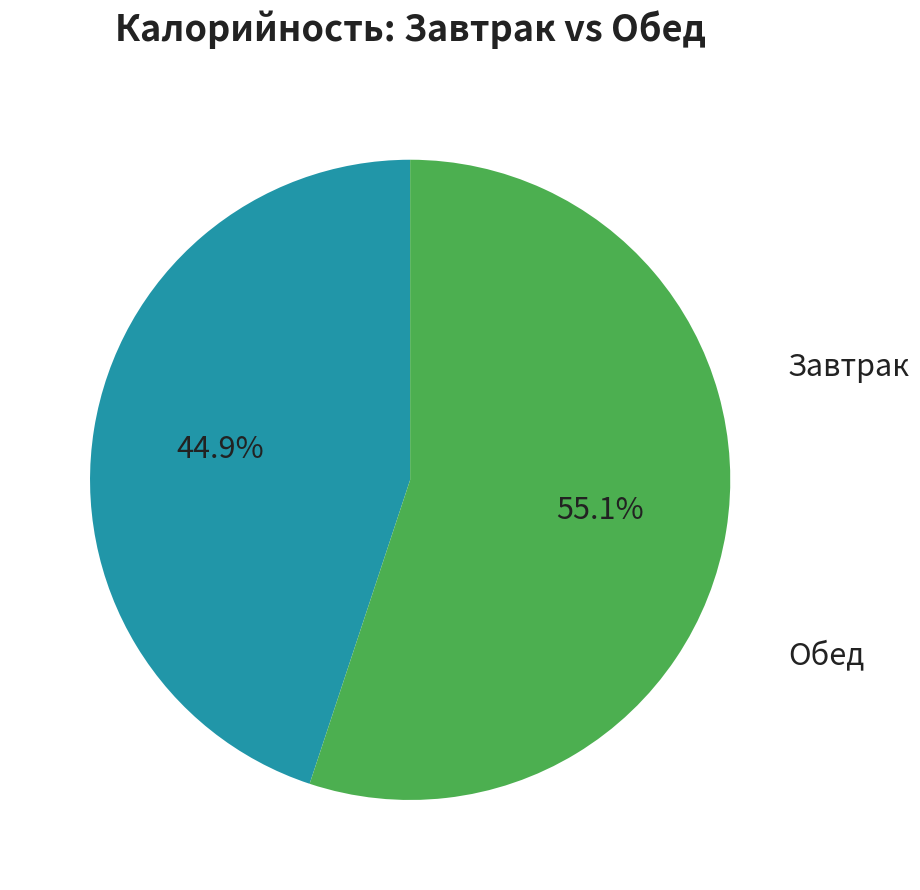

How many slices are in this pie chart?

2